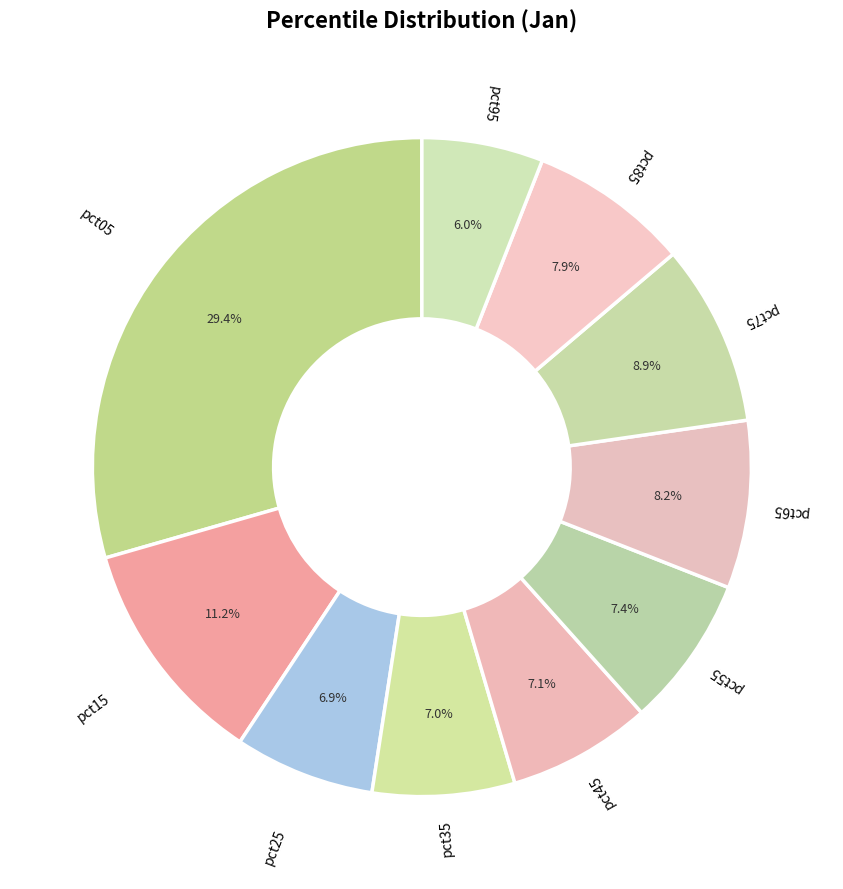

To the nearest percent, what is the difference between the pct45 and pct95 slice percentages?

1%